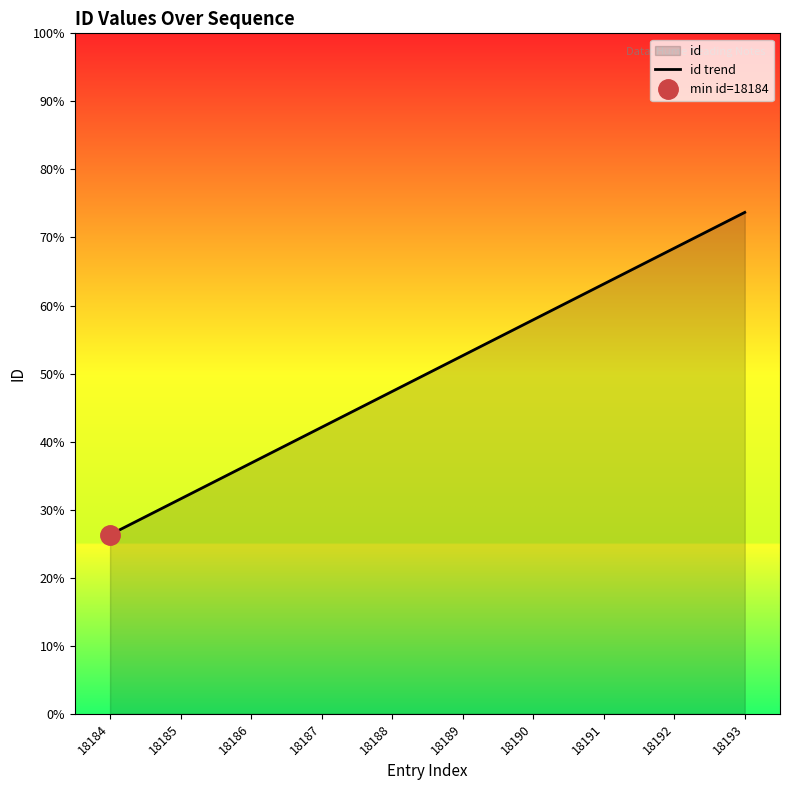

What is the minimum value shown in the chart?

18184